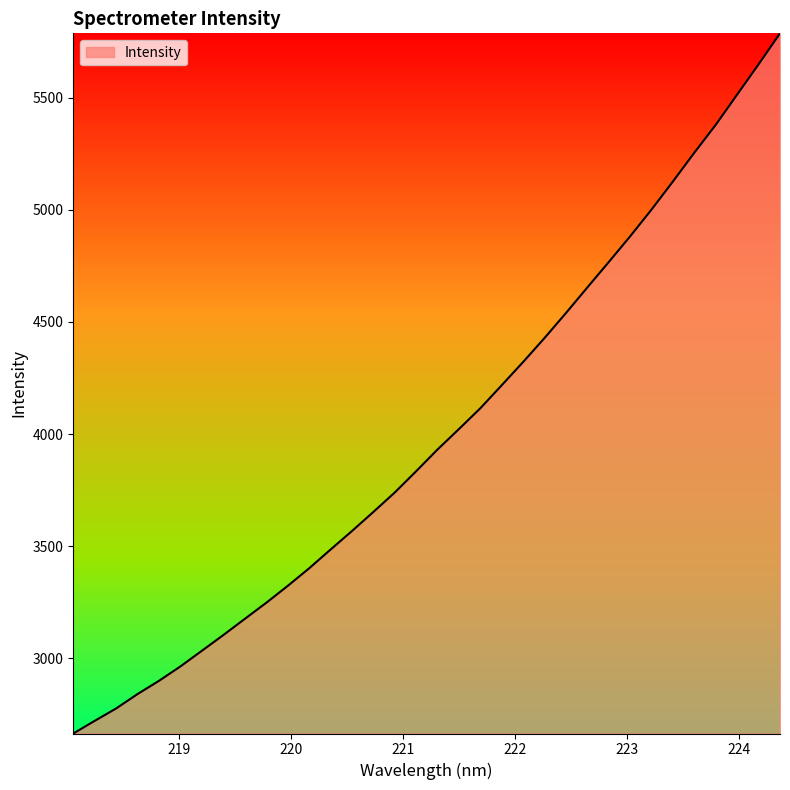

How many lines are shown in the chart?

1